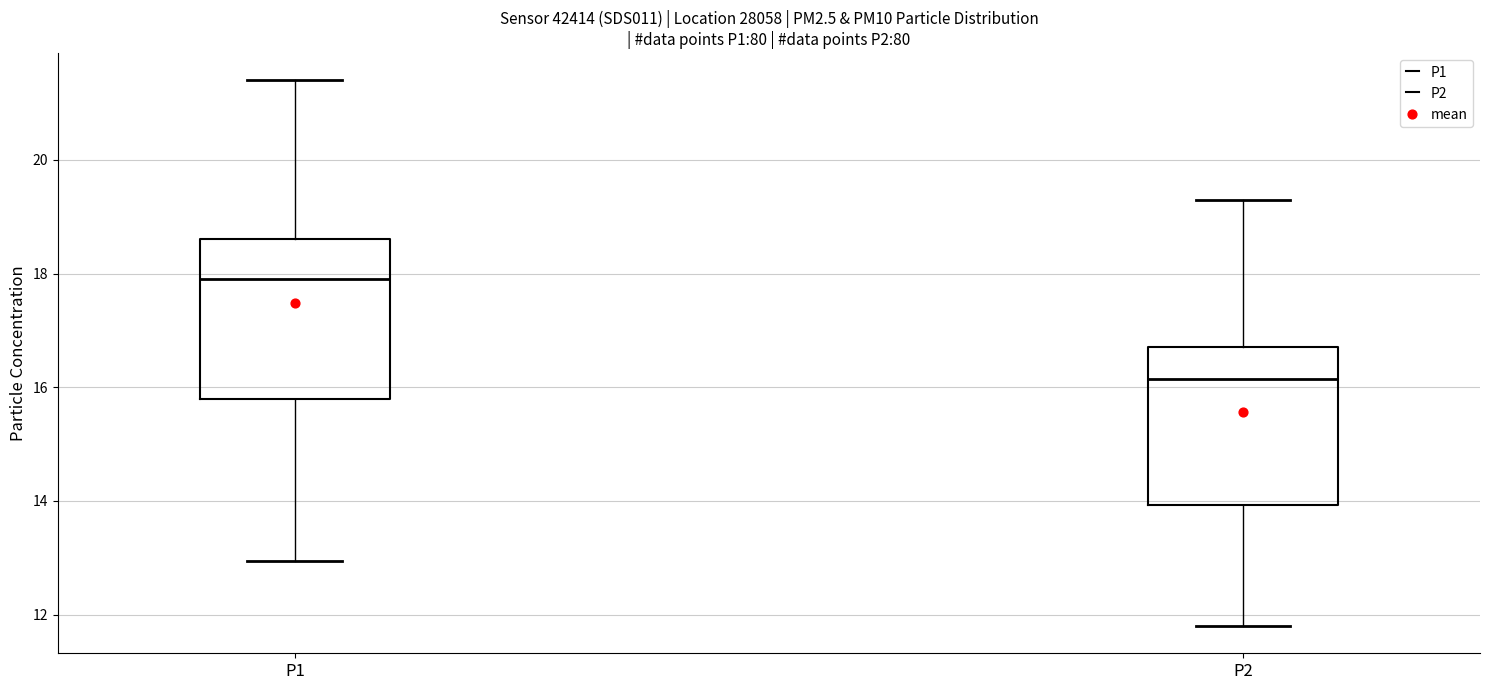

Which box's median line is the lowest?

P2